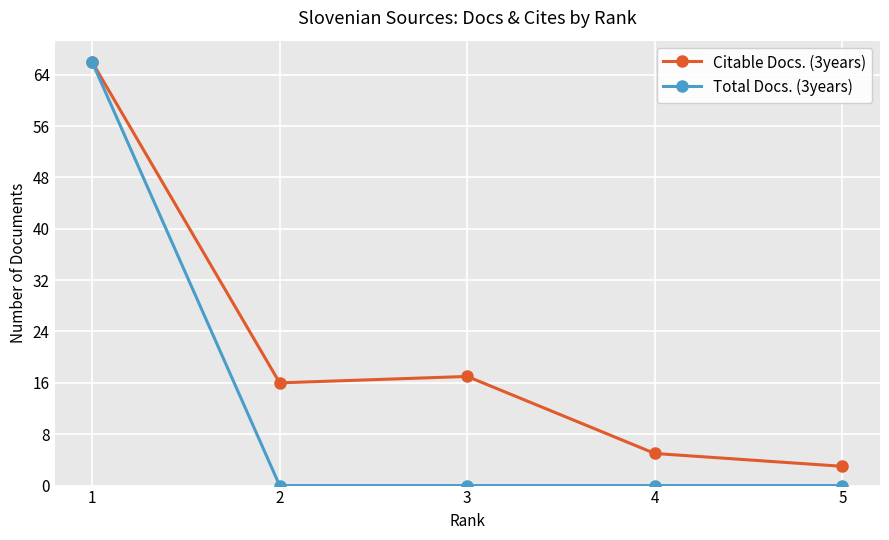

Which series changed the most between 3 and 4?

Citable Docs. (3years)